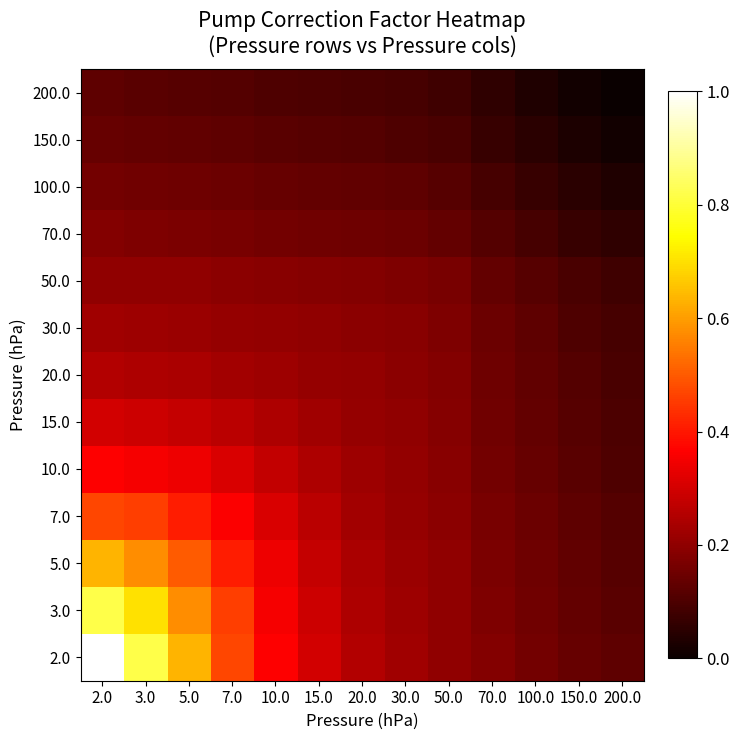

At how many categories does at least one series exceed 0?

13